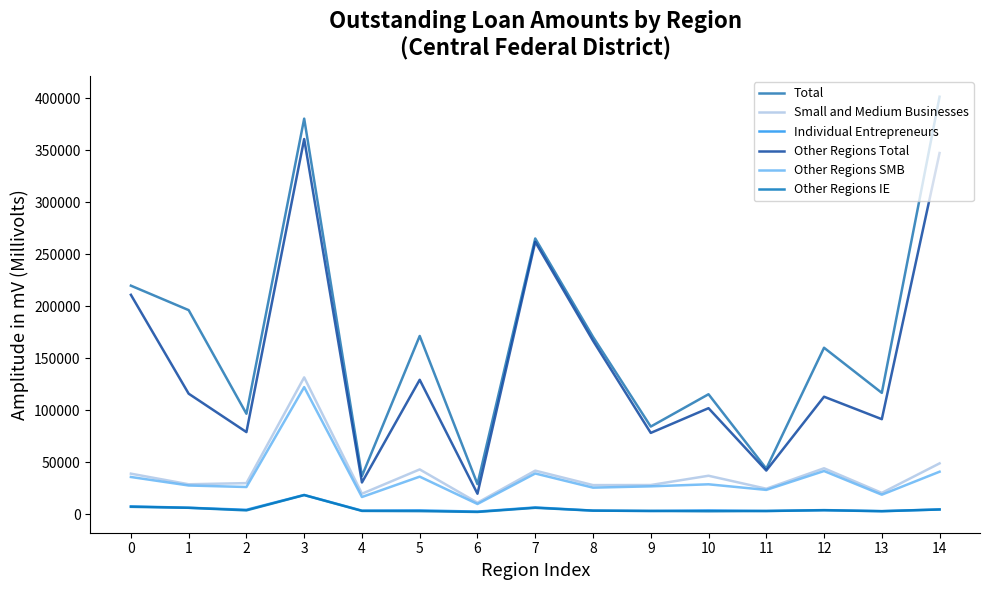

True or false: Other Regions SMB has a value of 19691 at 12.

False